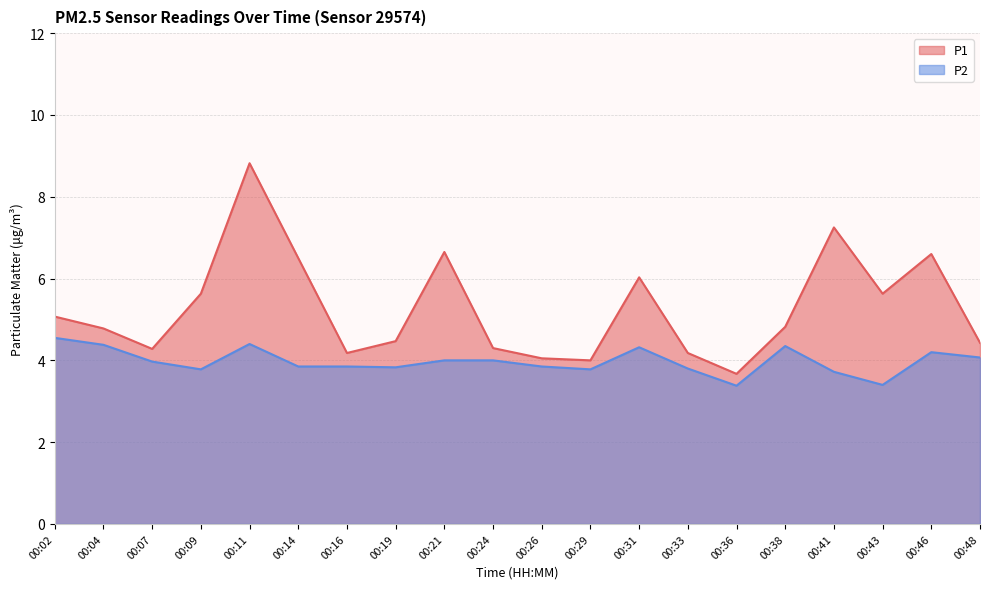

How many lines are shown in the chart?

2